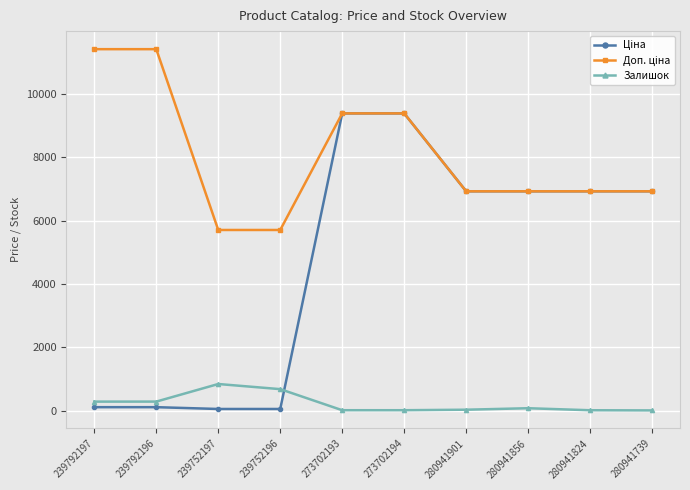

What is the label of the 3rd point from the right?

280941856